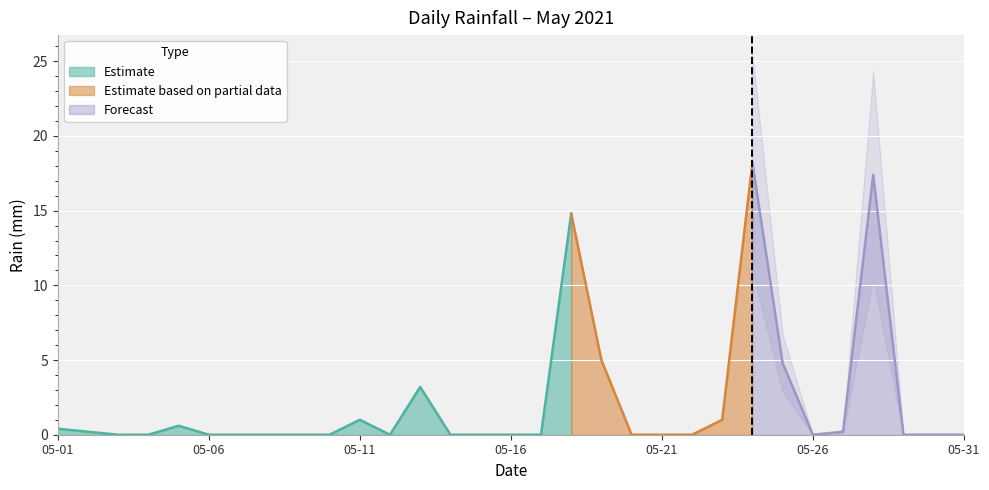

What is the difference between the maximum and minimum values?

18.2